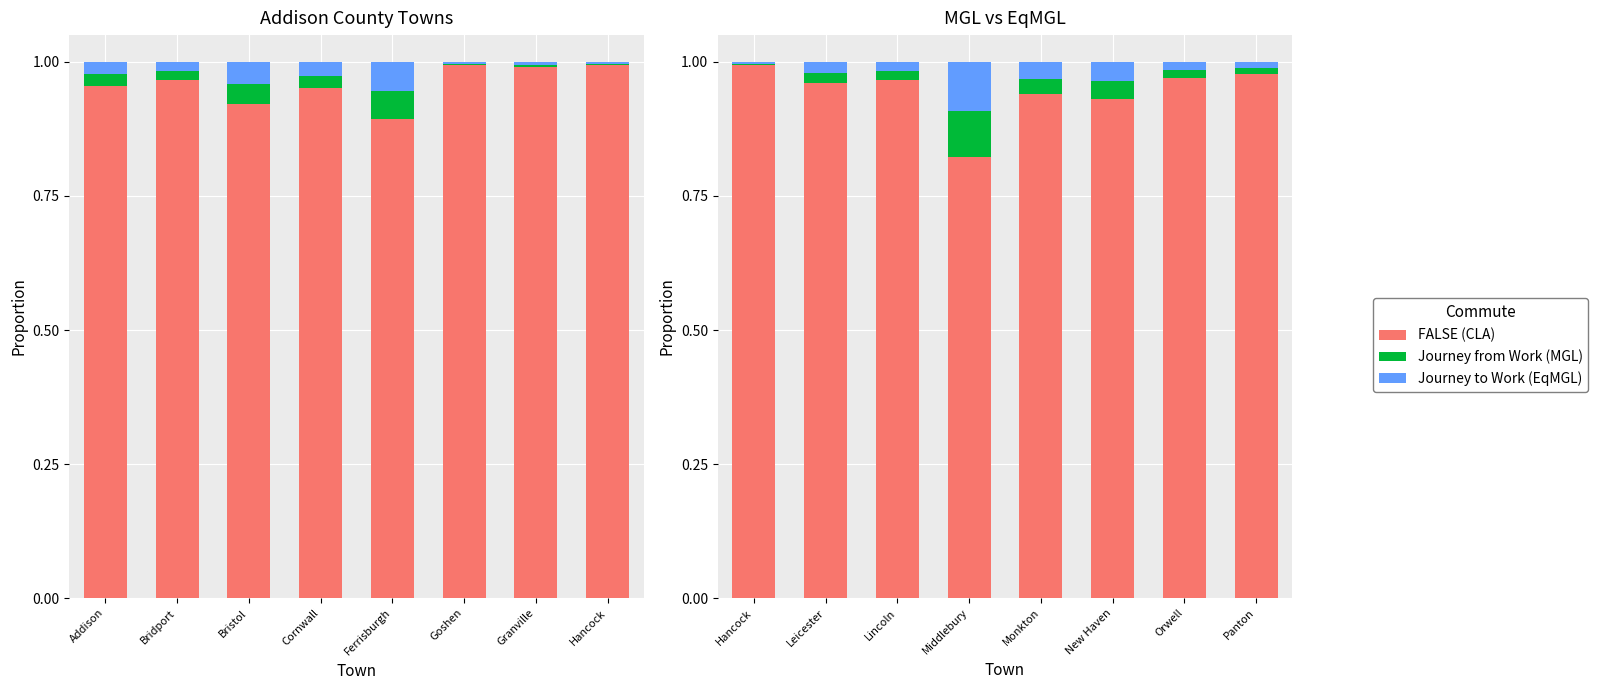

The value of CLA at Hancock is 0.5. True or false?

False